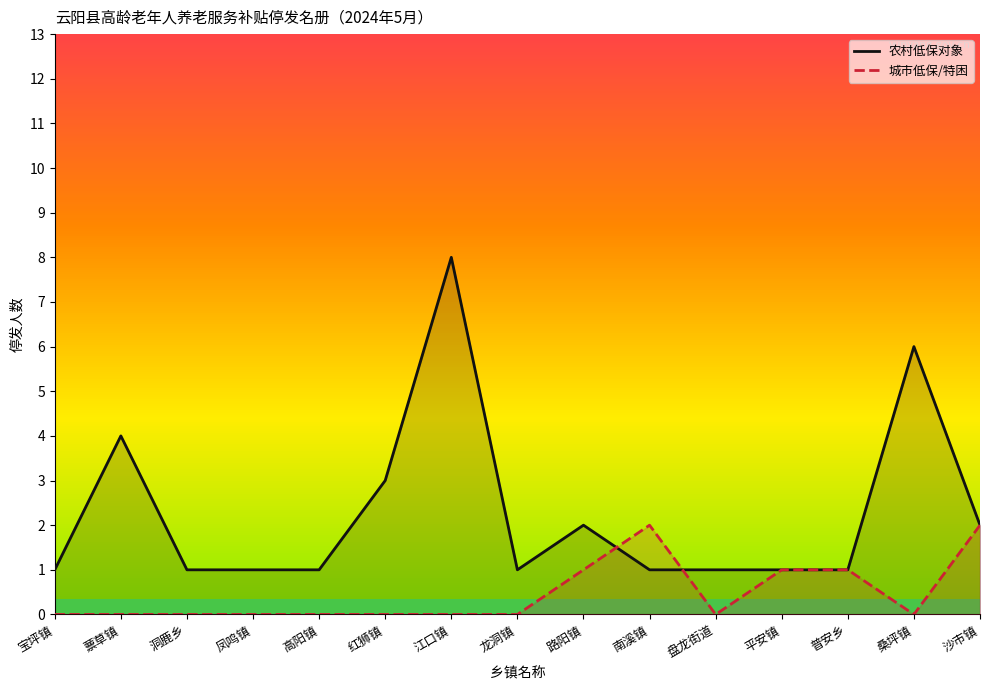

List the series in order of their overall mean, highest first.

农村低保对象, 城市低保/特困